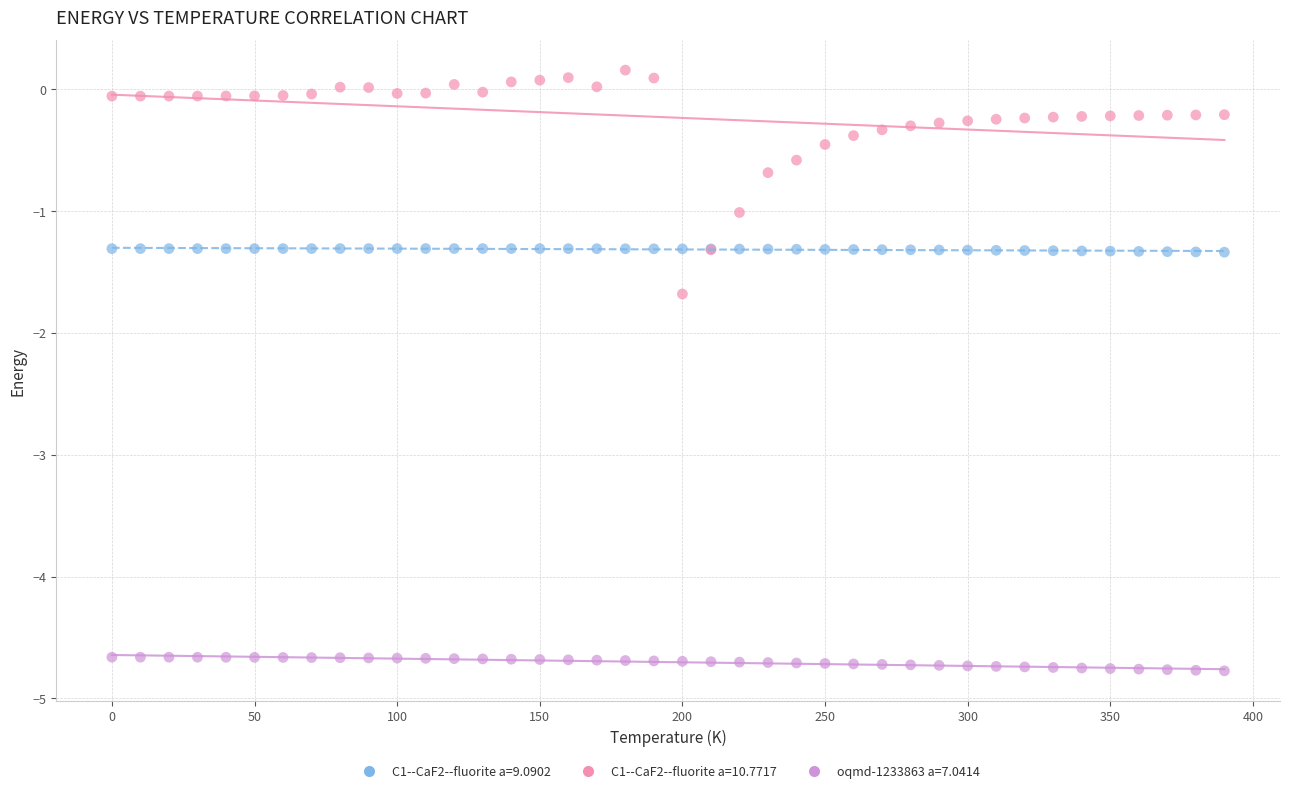

Which series contains the lowest Y value?

oqmd-1233863 a=7.0414